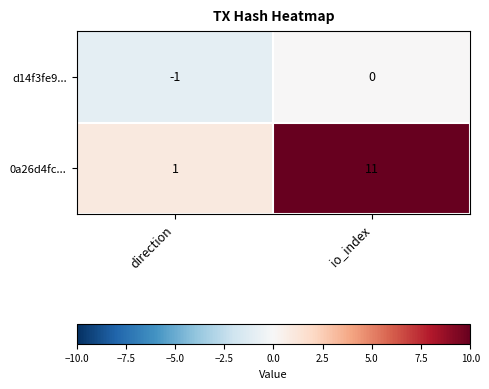

Which series has the largest range (max minus min)?

0a26d4fc...